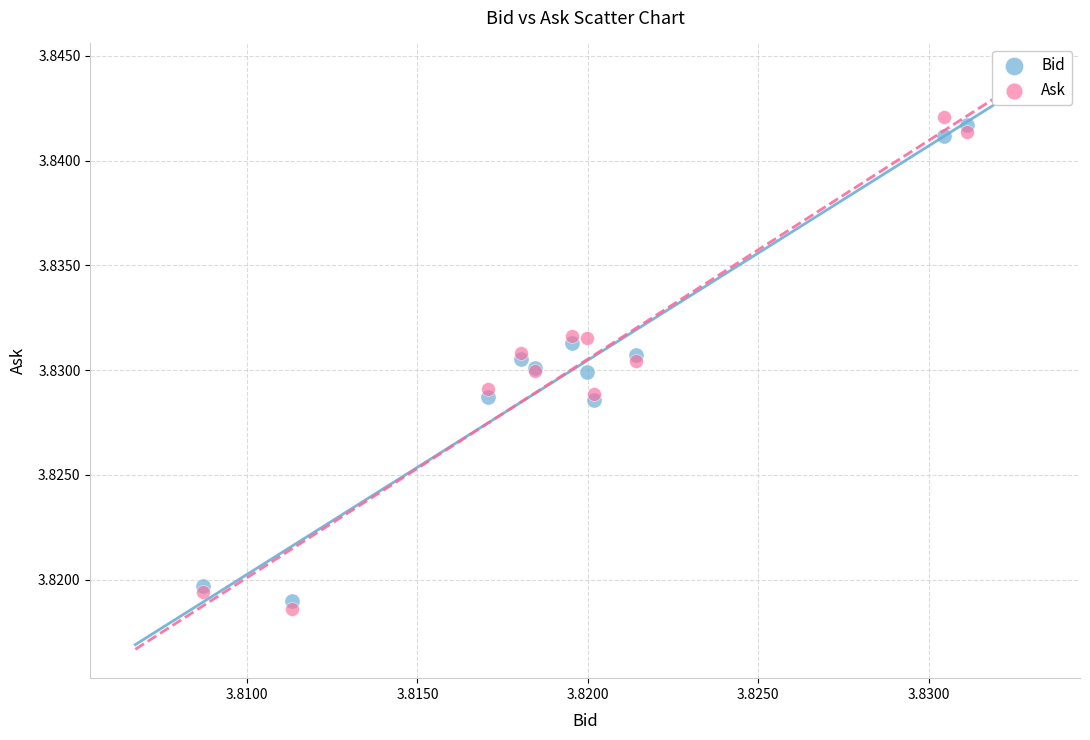

Which series has the widest spread of Y values?

Ask